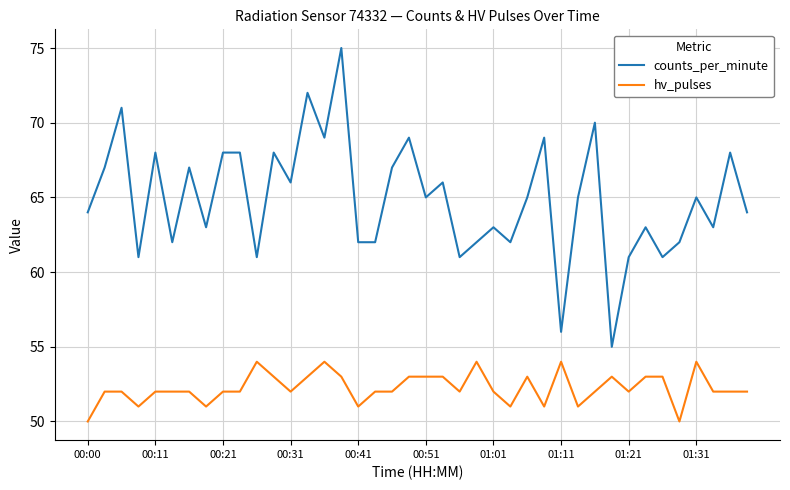

What is the difference between the maximum and minimum values in the counts_per_minute series?

20